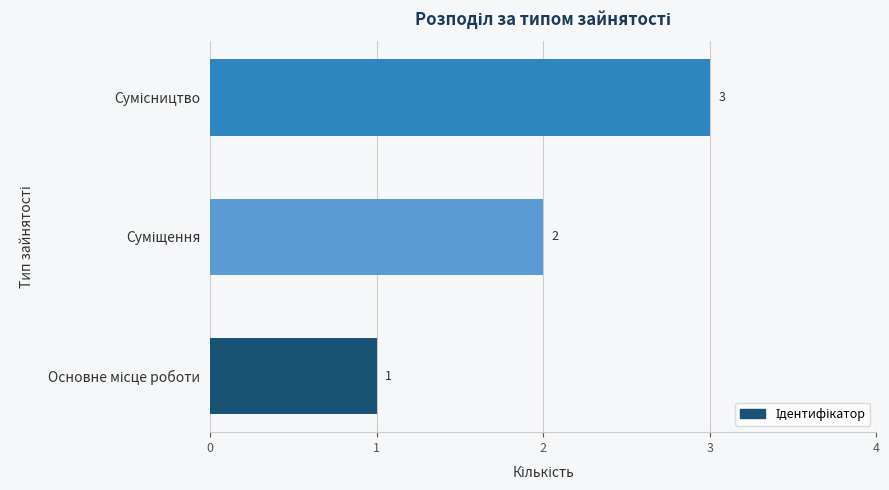

What is the maximum value shown in the chart?

3